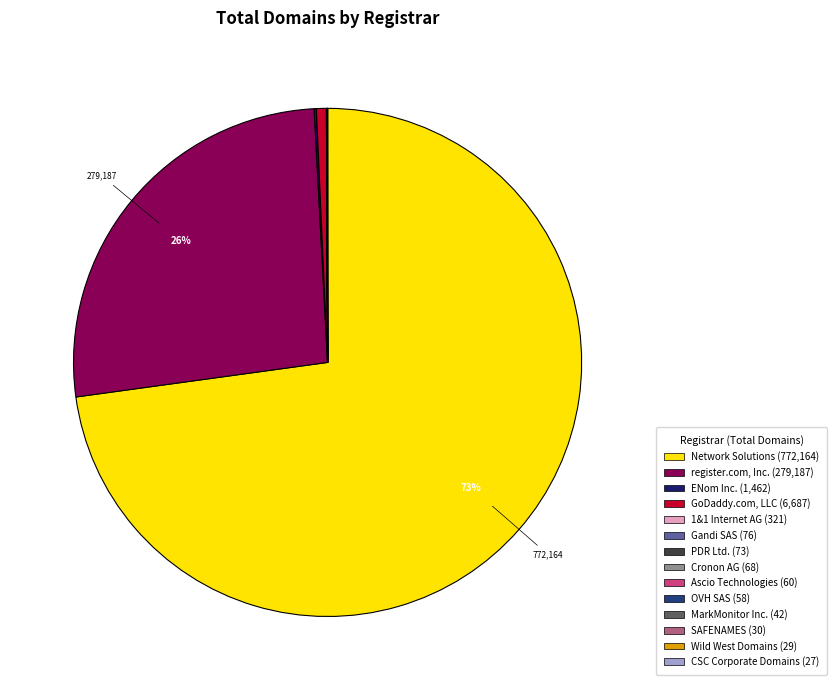

True or false: Network Solutions accounts for 73% of the total.

True